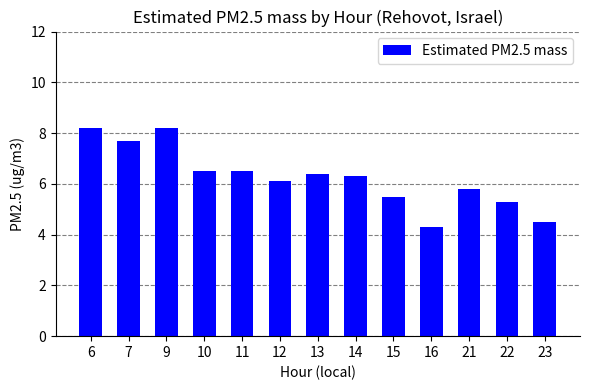

What is the maximum value shown in the chart?

8.2